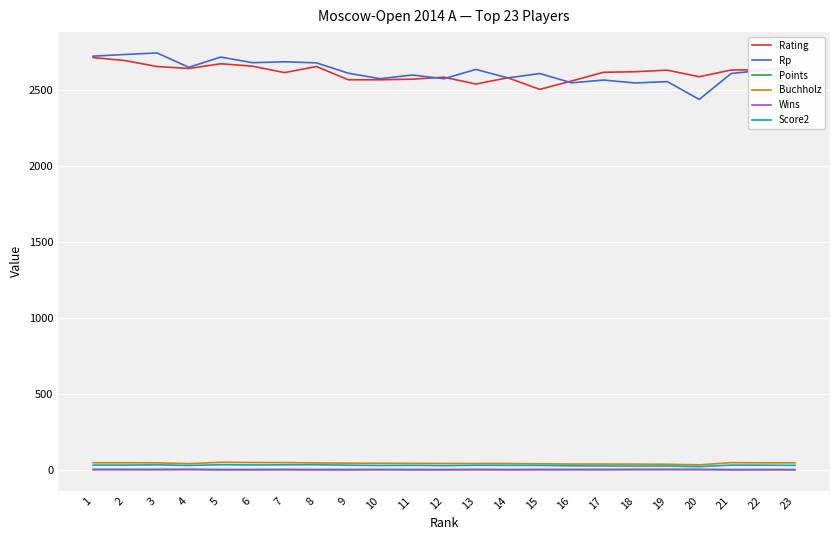

Read the Rp value at 16.

2544.0